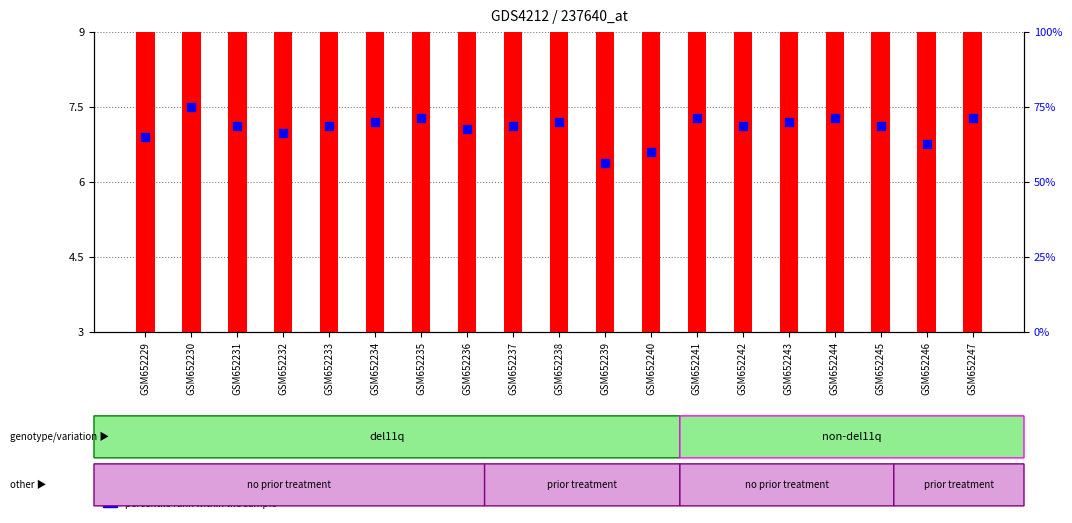

What are all the series names shown in the legend?

transformed count, percentile rank within the sample